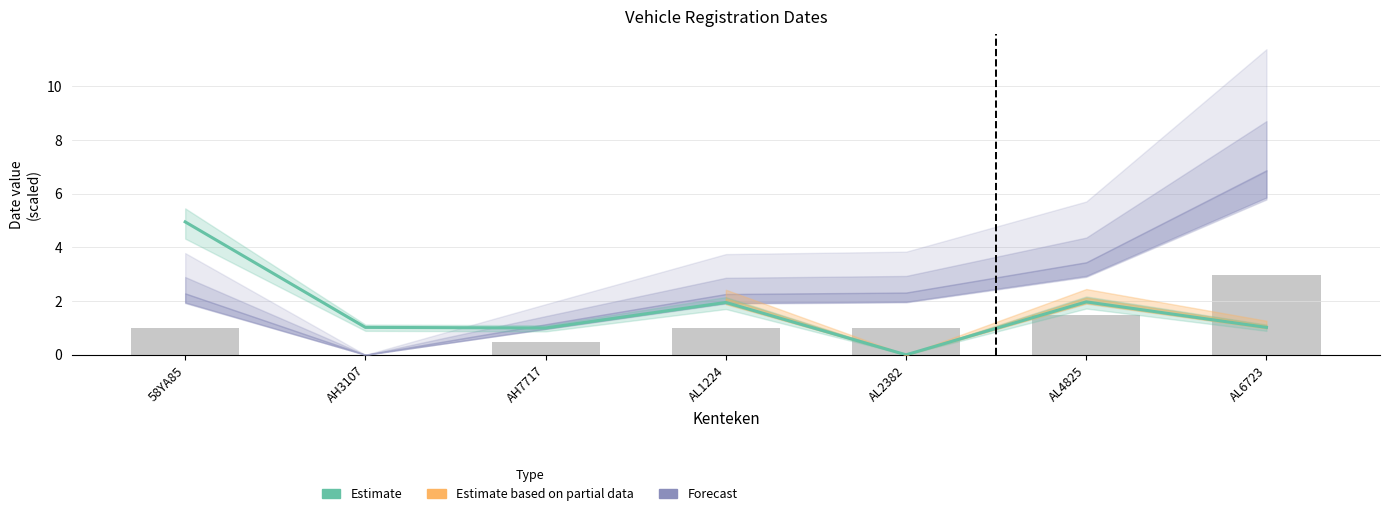

What is the label of the 6th bar from the right?

AH3107